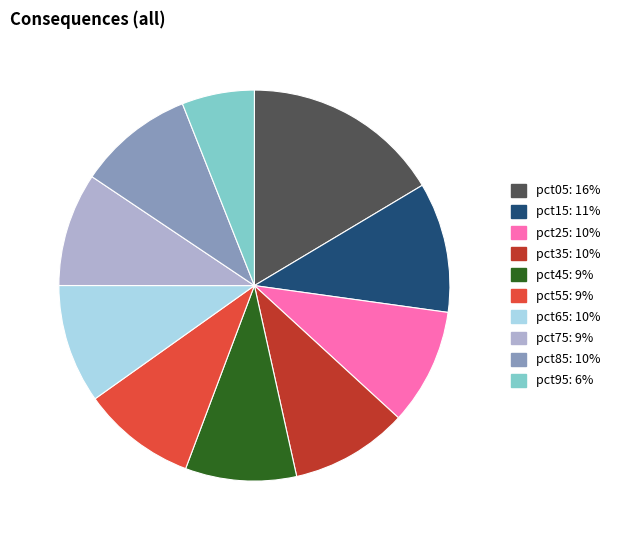

Do pct45 and pct65 together represent more than half of the pie?

No